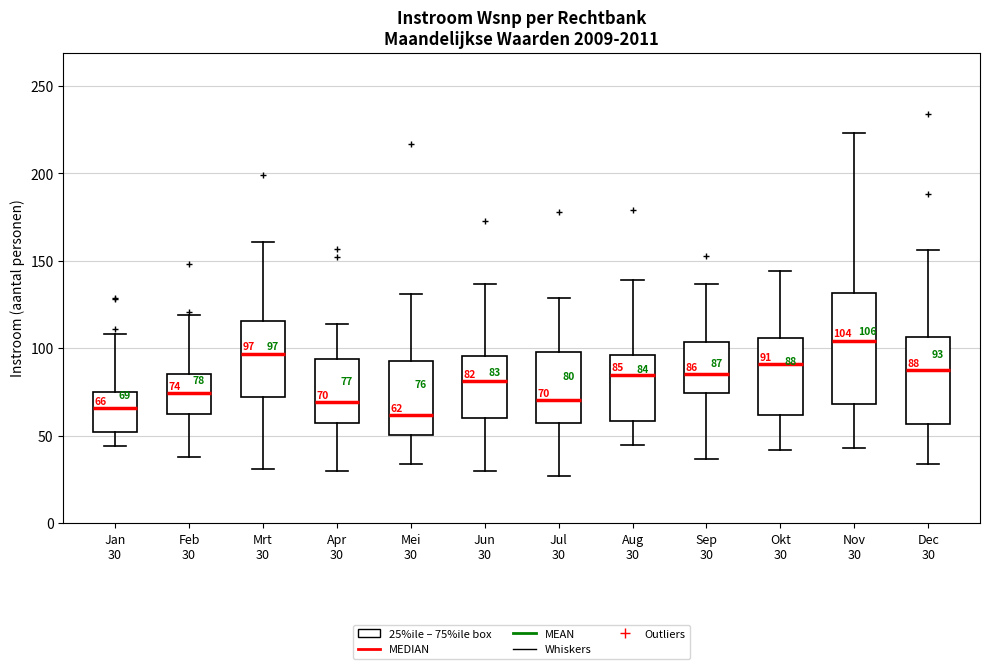

Comparing the boxes themselves (not the whiskers), which one is the tallest?

Nov 30